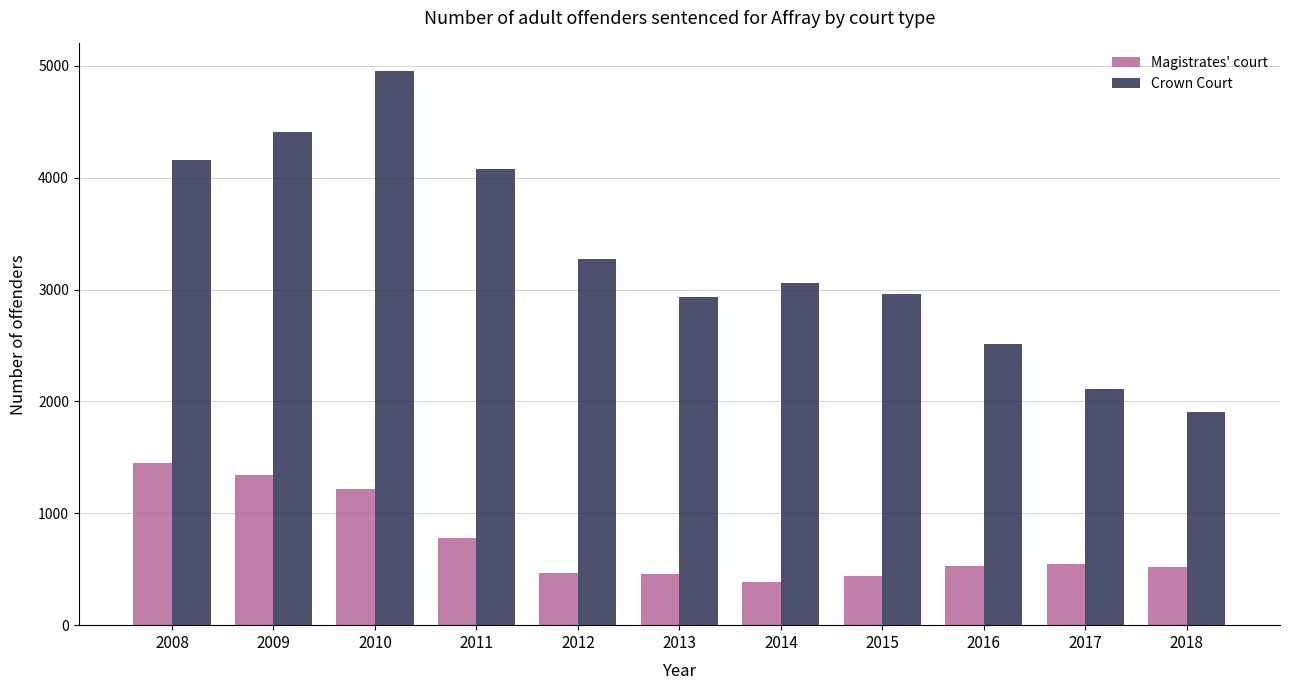

How many series are shown in this chart?

2